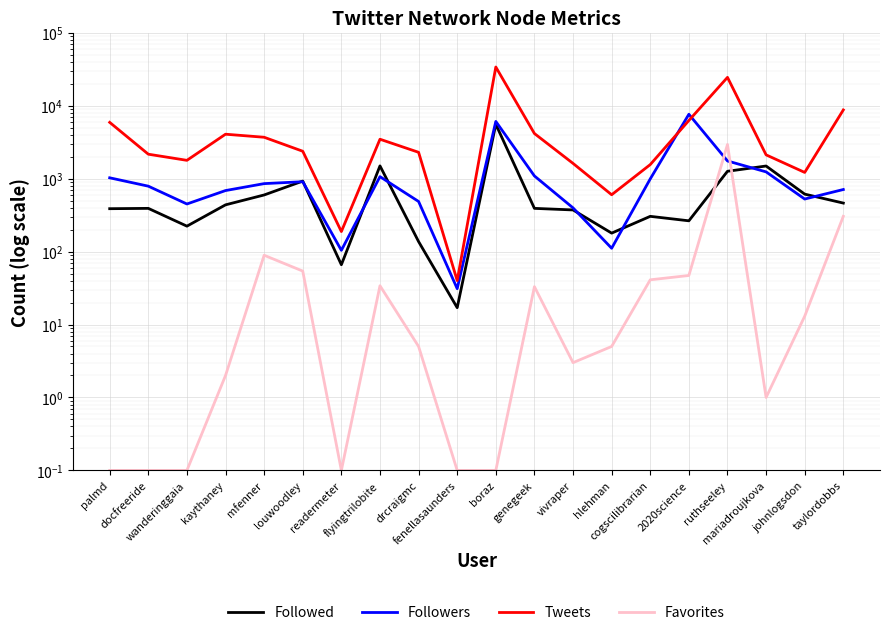

Is this an area chart (filled region under the line)?

No